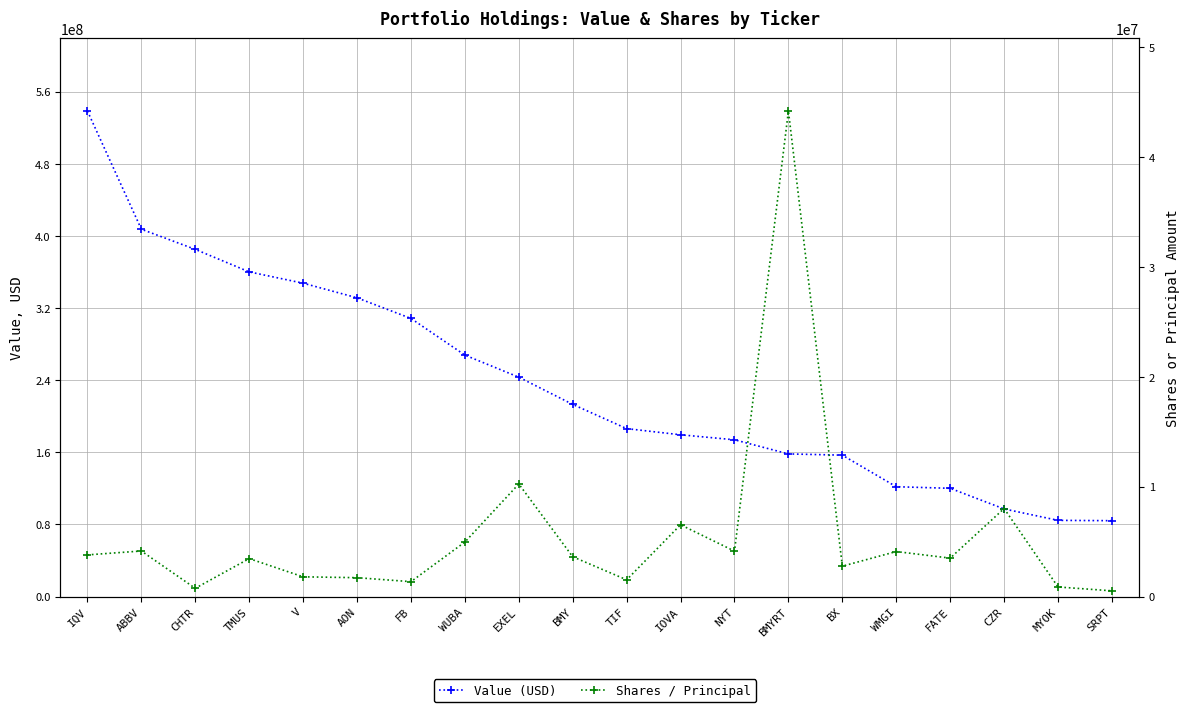

What is the difference between the maximum and minimum values in the Shares / Principal series?

43675000